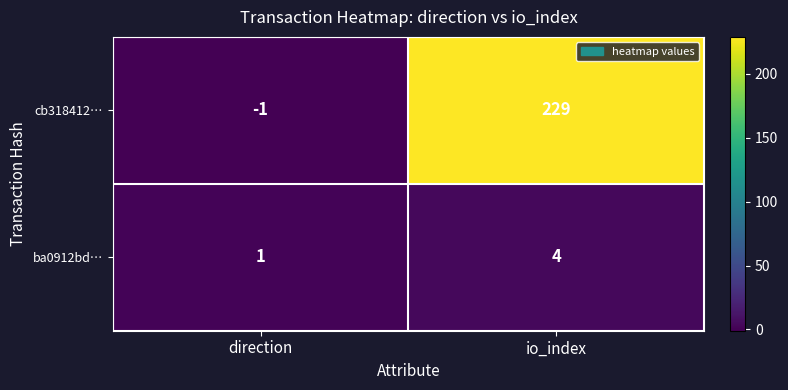

What is the sum of the ba0912bd… values at io_index and direction?

5